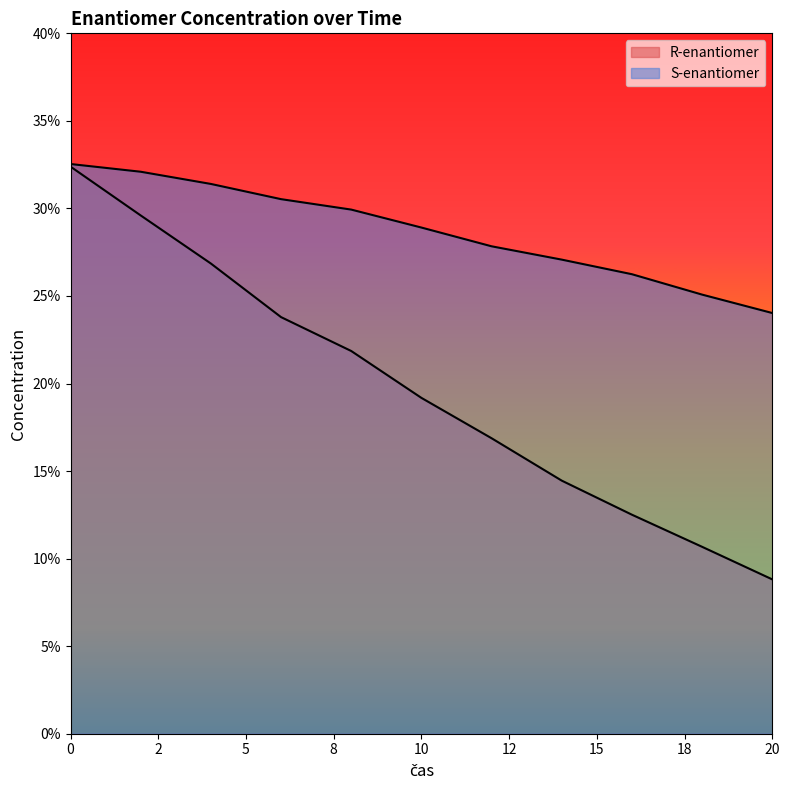

What is the difference between the maximum and minimum values in the R-enantiomer series?

0.2